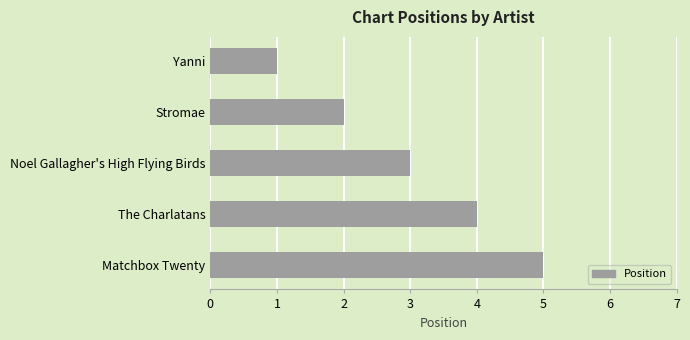

Between The Charlatans and Noel Gallagher's High Flying Birds, which is larger?

The Charlatans